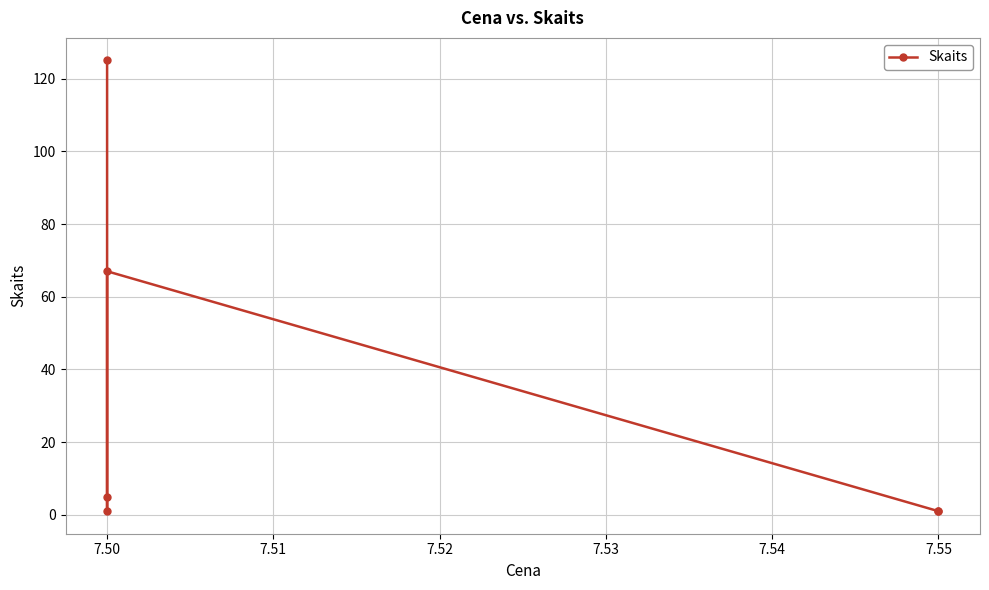

What is the difference between the values at 7.55 and 7.50?

4